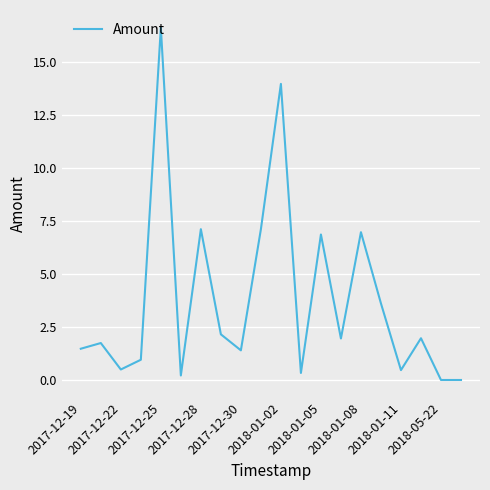

What is the difference between the maximum and minimum values?

16.6